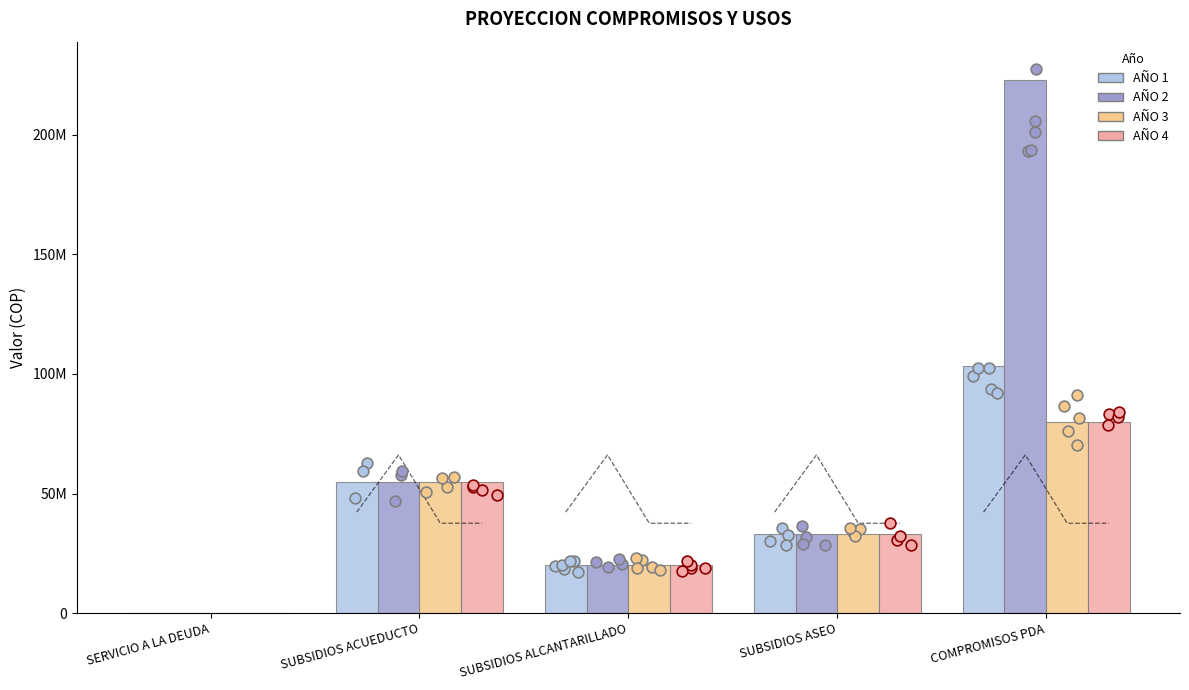

At which category is the sum across all series the highest?

COMPROMISOS PDA